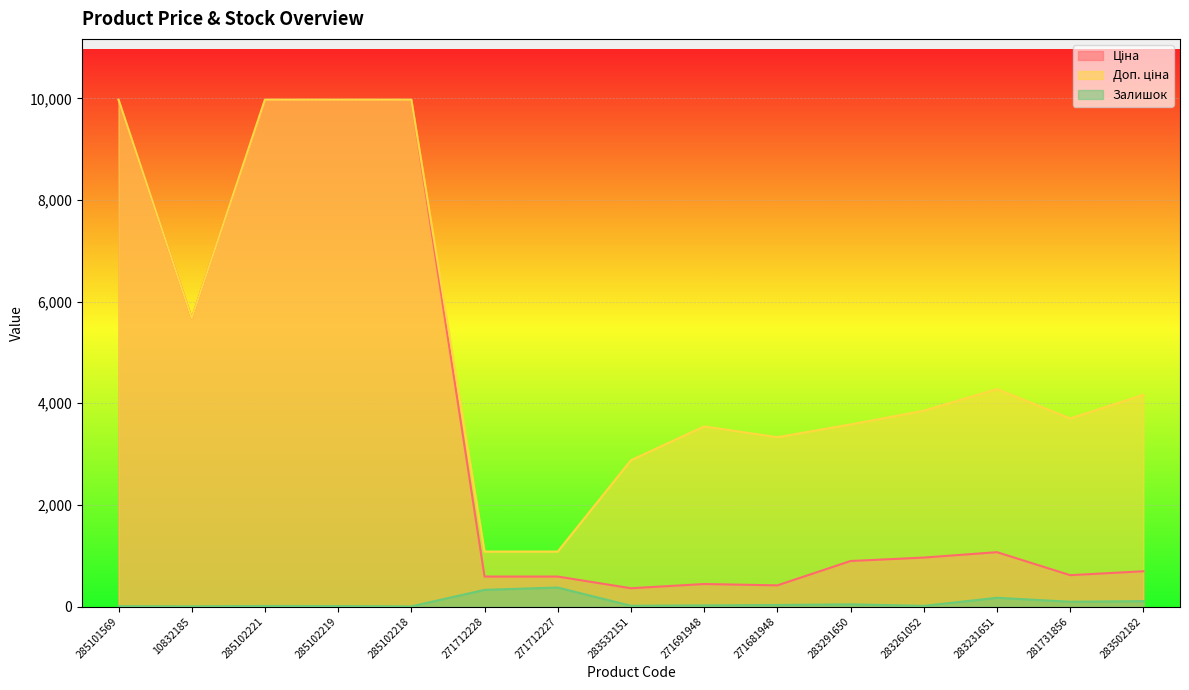

What is the difference between the maximum and second lowest values in the Ціна series?

9558.4